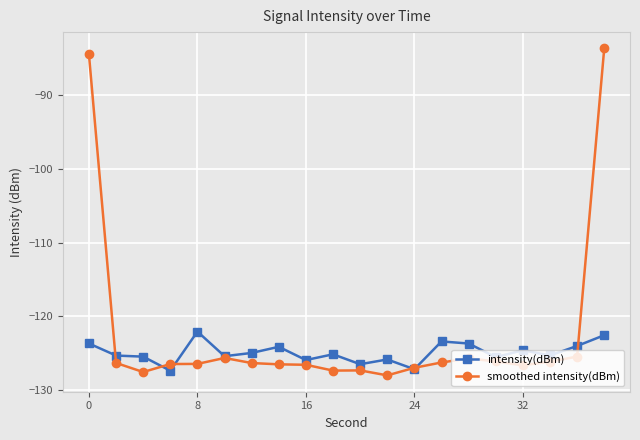

Which series has the largest total across all categories?

smoothed intensity(dBm)